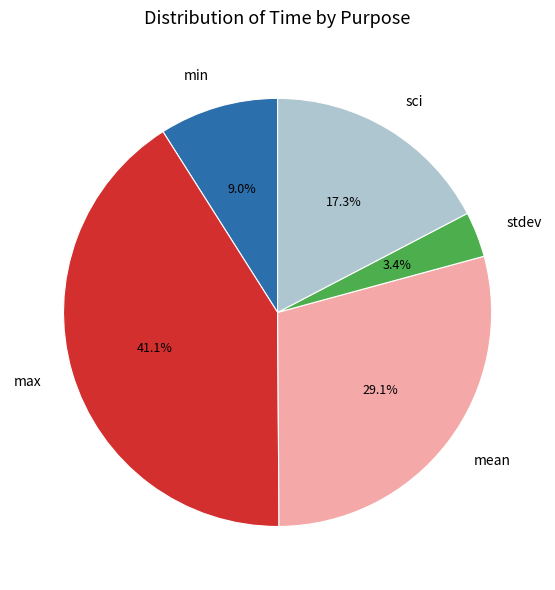

What is the smallest slice in the pie chart?

stdev